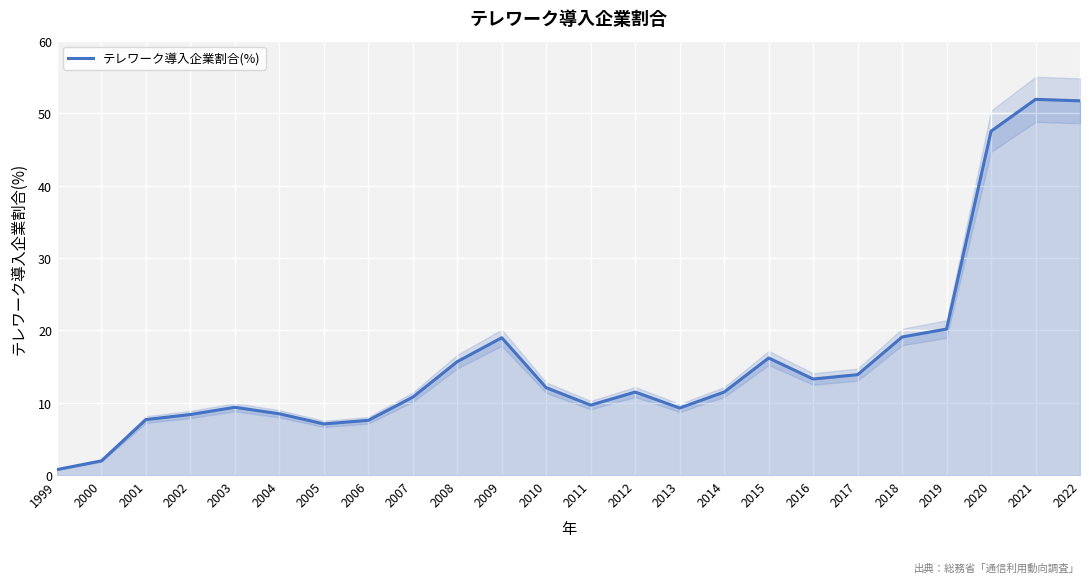

How many data points are less than 11?

11